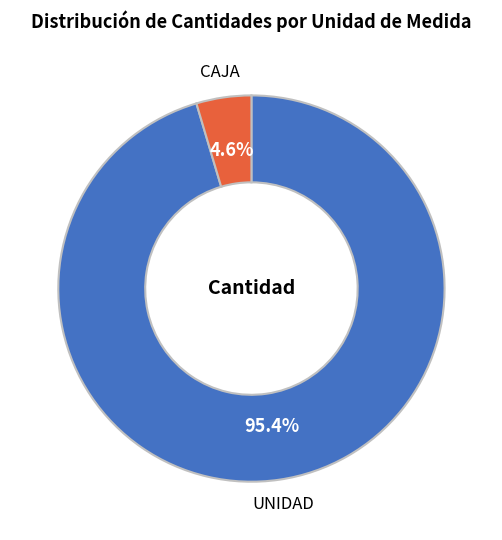

Rank the categories by value from lowest to highest.

CAJA, UNIDAD